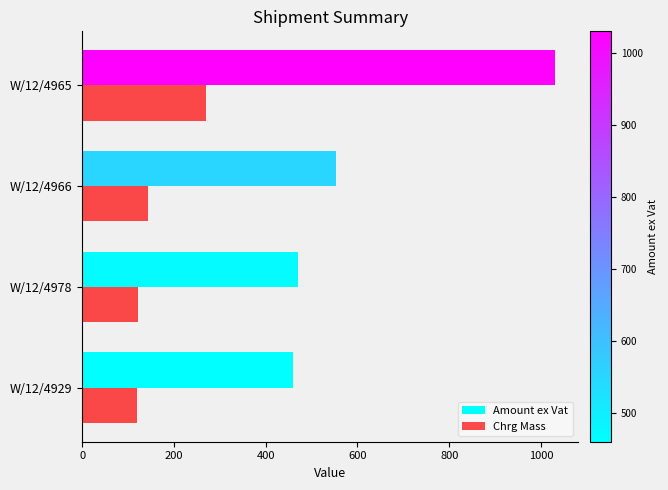

Which category has the highest value across all series?

W/12/4965